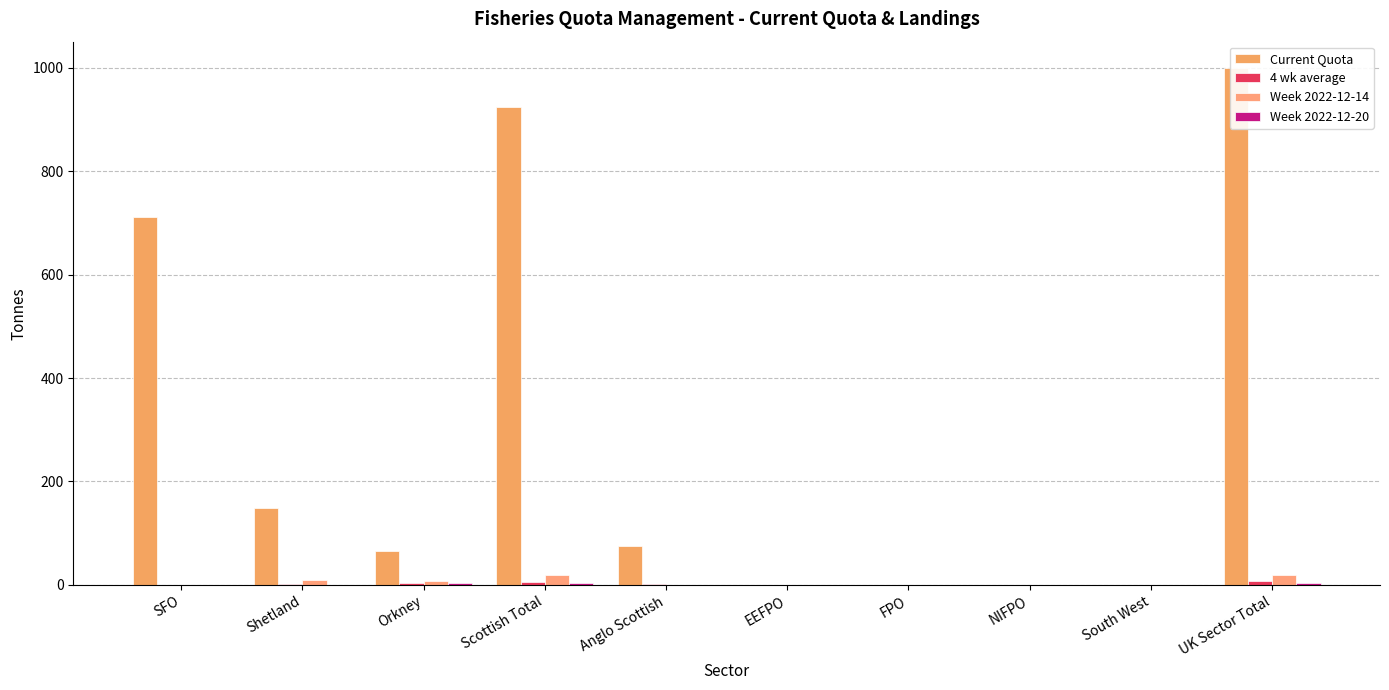

Reading left to right, list all the values displayed in this chart.

Current Quota: 710.3	149.5	64.7	924.5	75.2	0.1	0.3	0.0	0.0	1000.0
4 wk average: 0.0	2.5	3.0	5.5	2.7	0.0	0.0	0.0	0.0	8.2
Week 2022-12-14: 0.0	10.1	8.3	18.4	0.0	0.0	0.0	0.0	0.0	18.4
Week 2022-12-20: 0.0	0.0	3.5	3.5	0.0	0.0	0.0	0.0	0.0	3.5